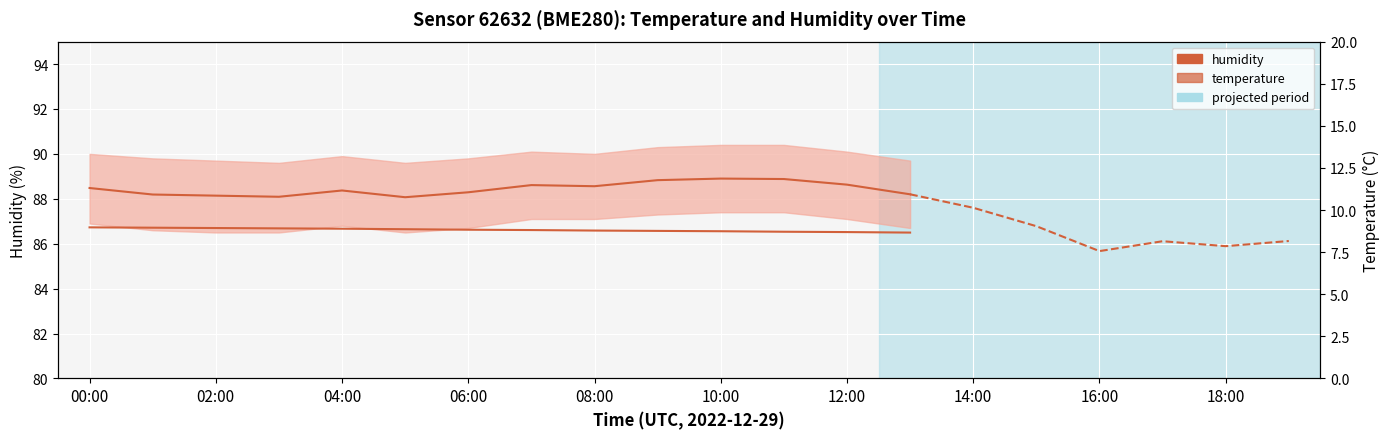

The value of temperature at 12:00 is 14.5. True or false?

False